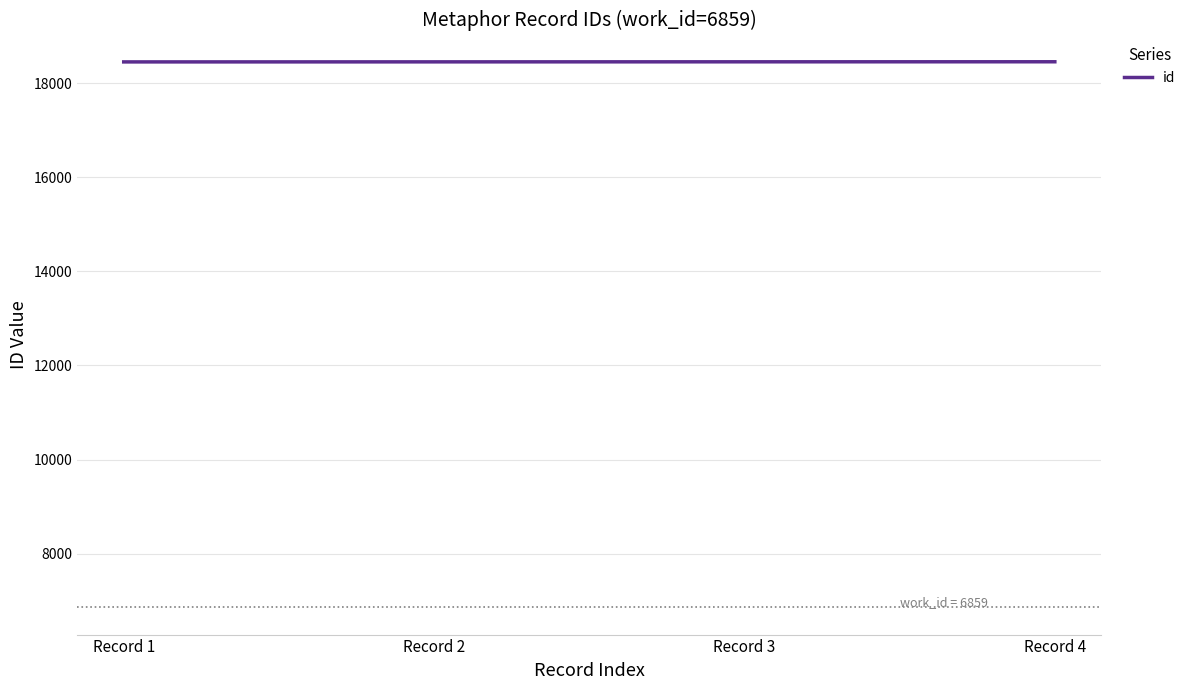

True or false: the data has more than 1 interior local peaks.

False